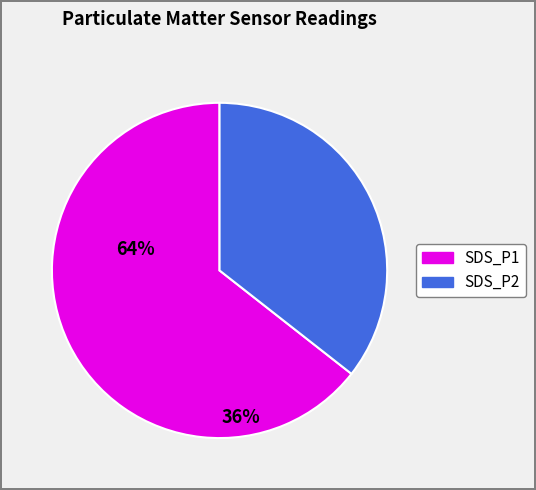

Which category has the biggest portion of the pie?

SDS_P1